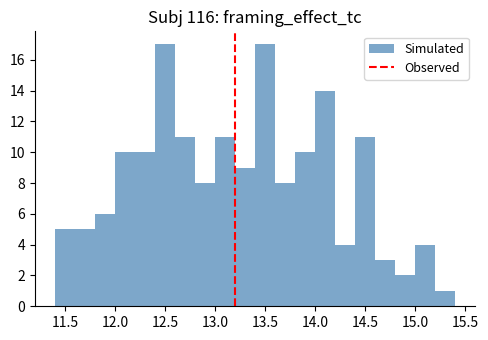

Reading left to right, transcribe this chart: for each bar, give the range it covers on the x-axis and its height. The values are not printed on the chart, so give them approximately, as read against the axis.

11.4 to 11.6: 5
11.6 to 11.8: 5
11.8 to 12.0: 6
12.0 to 12.2: 10
12.2 to 12.4: 10
12.4 to 12.6: 17
12.6 to 12.8: 11
12.8 to 13.0: 8
13.0 to 13.2: 11
13.2 to 13.4: 9
13.4 to 13.6: 17
13.6 to 13.8: 8
13.8 to 14.0: 10
14.0 to 14.2: 14
14.2 to 14.4: 4
14.4 to 14.6: 11
14.6 to 14.8: 3
14.8 to 15.0: 2
15.0 to 15.2: 4
15.2 to 15.4: 1